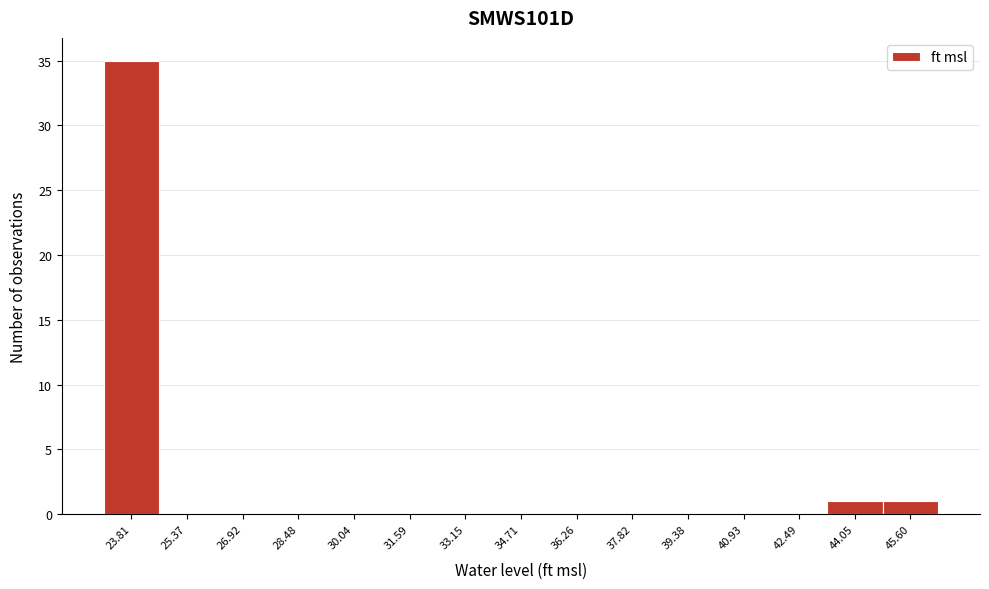

Reading left to right, transcribe all the data shown in this chart.

23.81=35	25.37=0	26.92=0	28.48=0	30.04=0	31.59=0	33.15=0	34.71=0	36.26=0	37.82=0	39.38=0	40.93=0	42.49=0	44.05=1	45.60=1